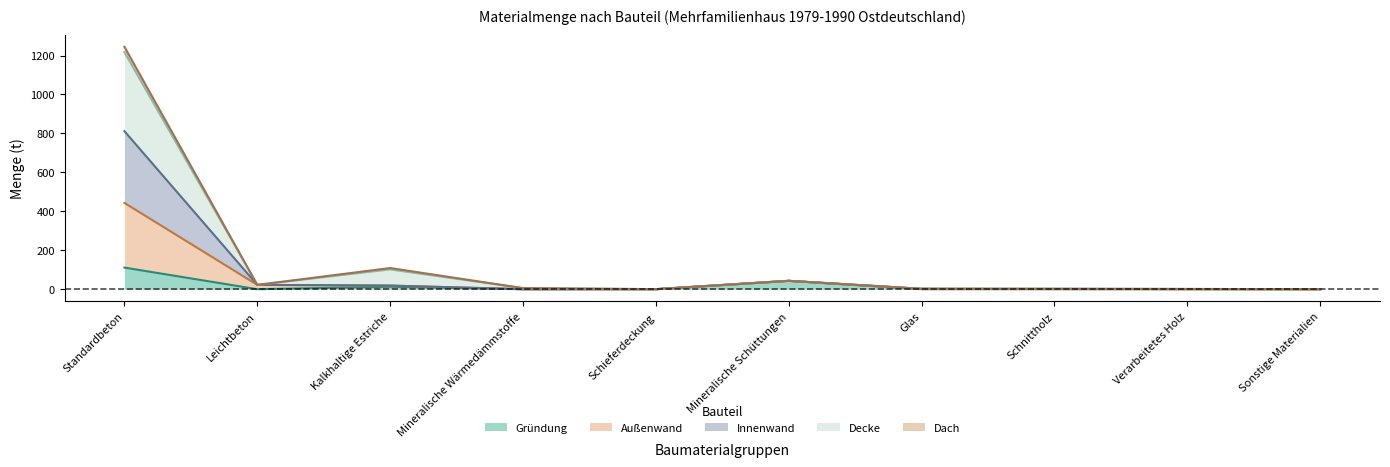

True or false: Außenwand has more than 2 points higher than both neighbors.

False